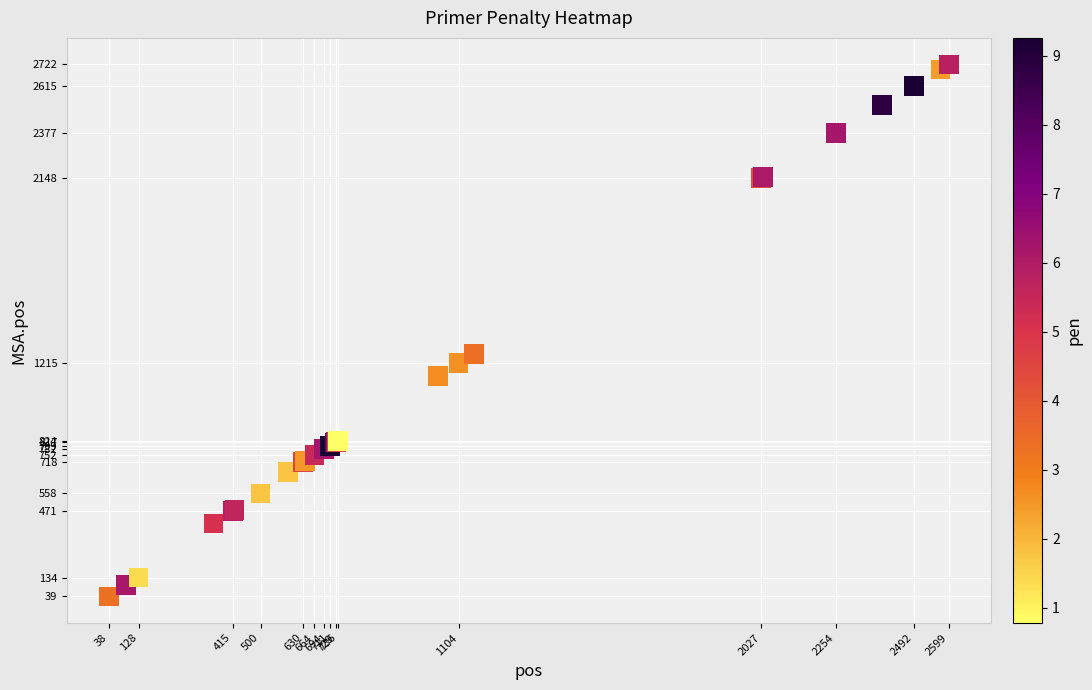

What Y value in the scatter plot is closest to 1380?

1262